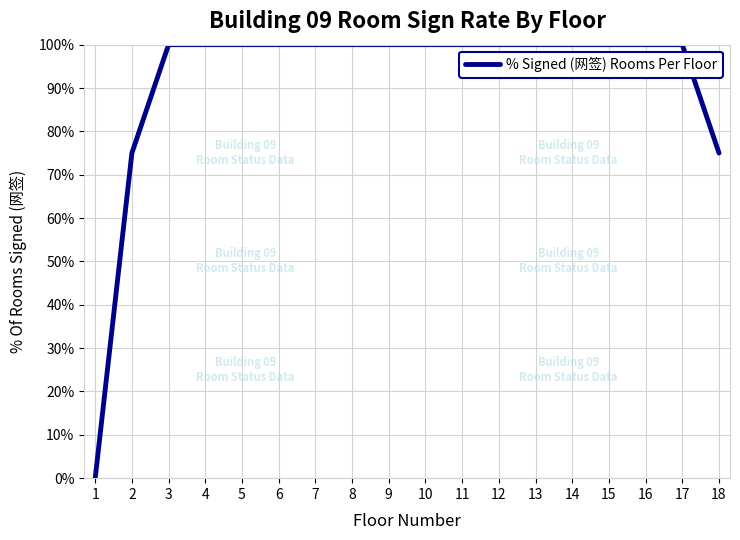

Is it true that the value at 3 is 100?

True